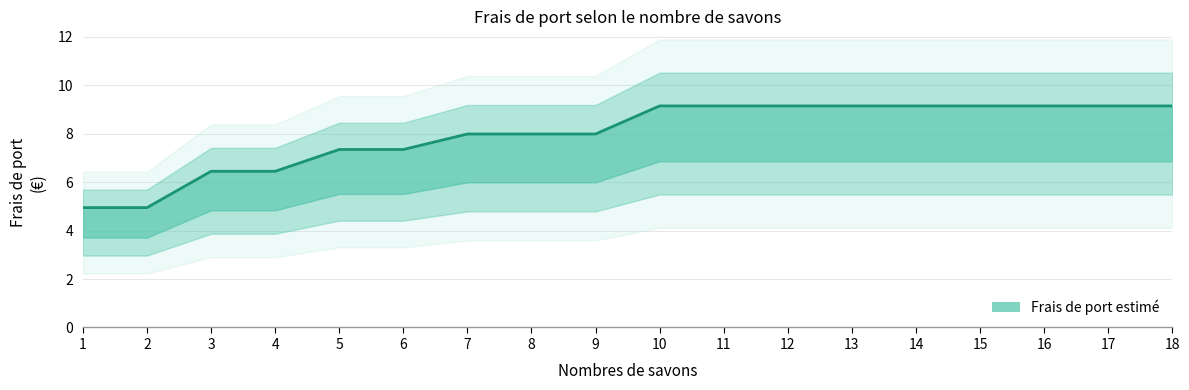

What is the difference between the maximum and minimum values?

4.2